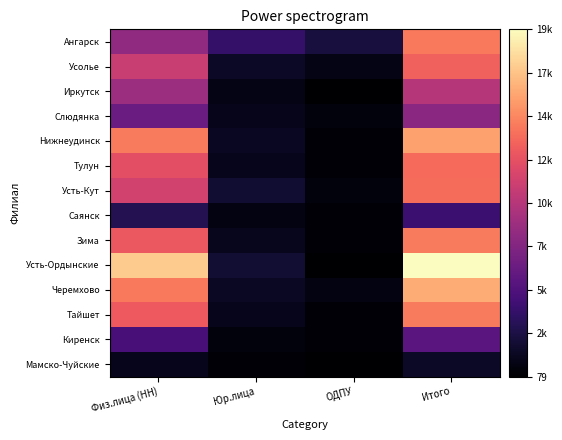

Reading left to right, list all the values displayed in this chart.

Ангарск: Физ.лица (НН)=8208	Юр.лица=3777	ОДПУ=2372	Итого=14359
Усолье: Физ.лица (НН)=10888	Юр.лица=1543	ОДПУ=876	Итого=13307
Иркутск: Физ.лица (НН)=8802	Юр.лица=898	ОДПУ=109	Итого=9973
Слюдянка: Физ.лица (НН)=6375	Юр.лица=1045	ОДПУ=558	Итого=7986
Нижнеудинск: Физ.лица (НН)=14440	Юр.лица=1374	ОДПУ=268	Итого=16086
Тулун: Физ.лица (НН)=12410	Юр.лица=1104	ОДПУ=278	Итого=13793
Усть-Кут: Физ.лица (НН)=11335	Юр.лица=1902	ОДПУ=592	Итого=13867
Саянск: Физ.лица (НН)=3004	Юр.лица=753	ОДПУ=352	Итого=4111
Зима: Физ.лица (НН)=12923	Юр.лица=1228	ОДПУ=311	Итого=14462
Усть-Ордынские: Физ.лица (НН)=17794	Юр.лица=1999	ОДПУ=145	Итого=19938
Черемхово: Физ.лица (НН)=14362	Юр.лица=1402	ОДПУ=741	Итого=16505
Тайшет: Физ.лица (НН)=13021	Юр.лица=1159	ОДПУ=276	Итого=14458
Киренск: Физ.лица (НН)=4647	Юр.лица=605	ОДПУ=257	Итого=5556
Мамско-Чуйские: Физ.лица (НН)=1147	Юр.лица=306	ОДПУ=79	Итого=1532